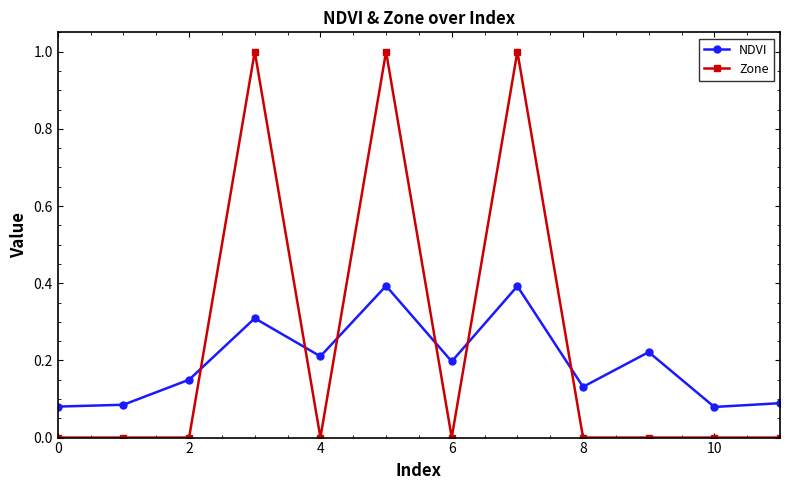

Which series has the largest range (max minus min)?

Zone